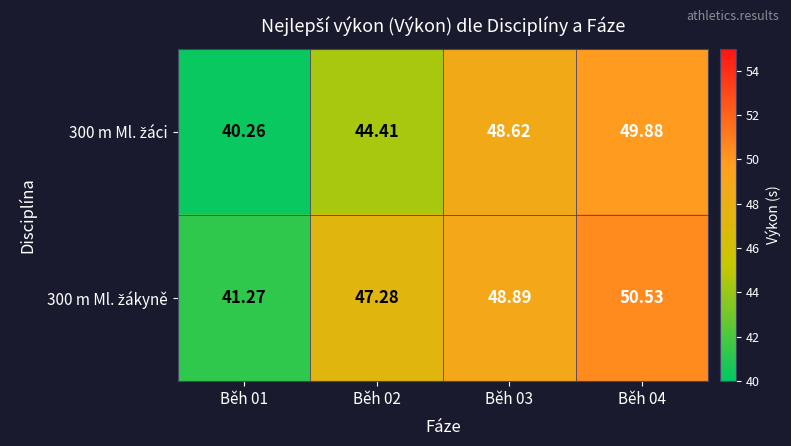

What is the total value across all series at Běh 02?

91.7